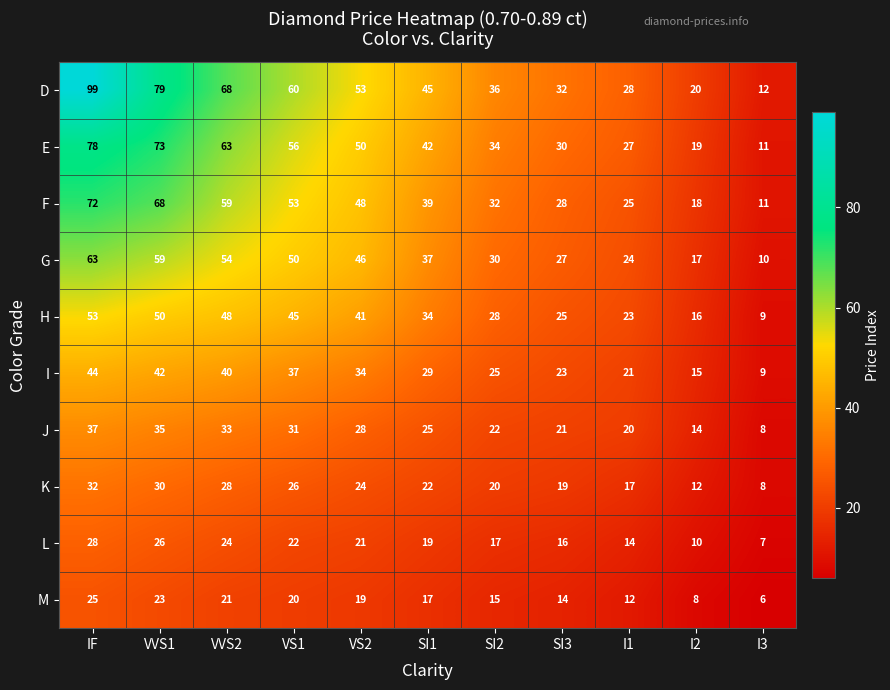

What is the total value across all series at VS2?

364